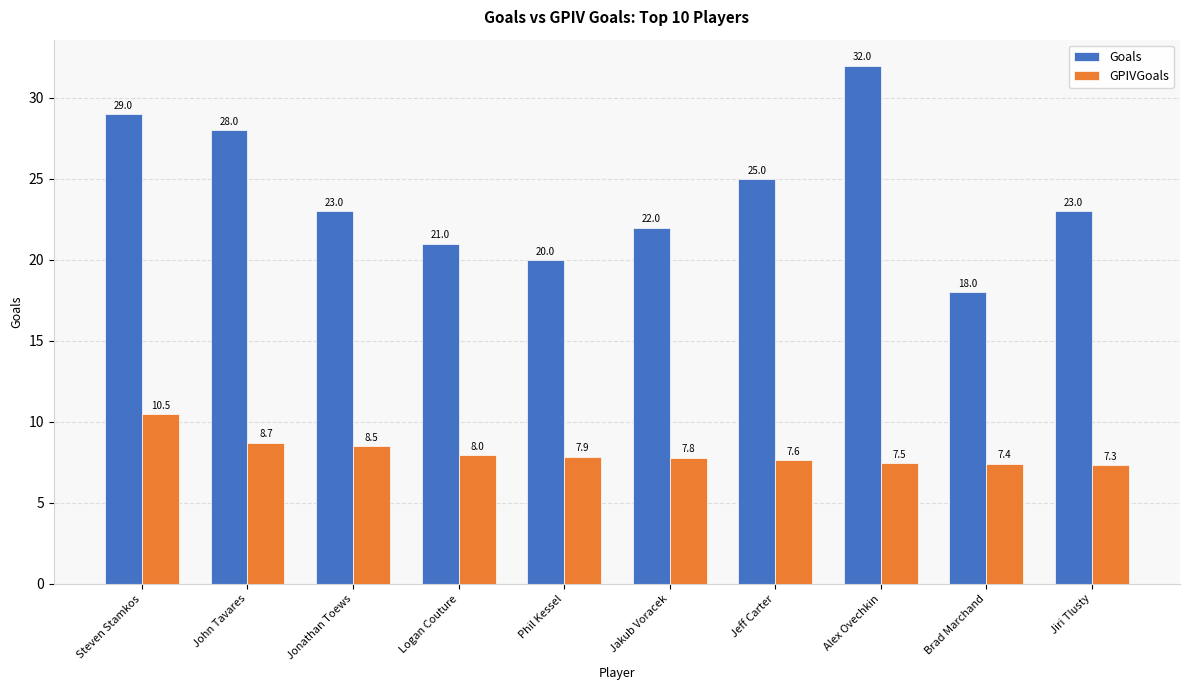

Rank the categories by GPIVGoals value from lowest to highest.

Jiri Tlusty, Brad Marchand, Alex Ovechkin, Jeff Carter, Jakub Voracek, Phil Kessel, Logan Couture, Jonathan Toews, John Tavares, Steven Stamkos